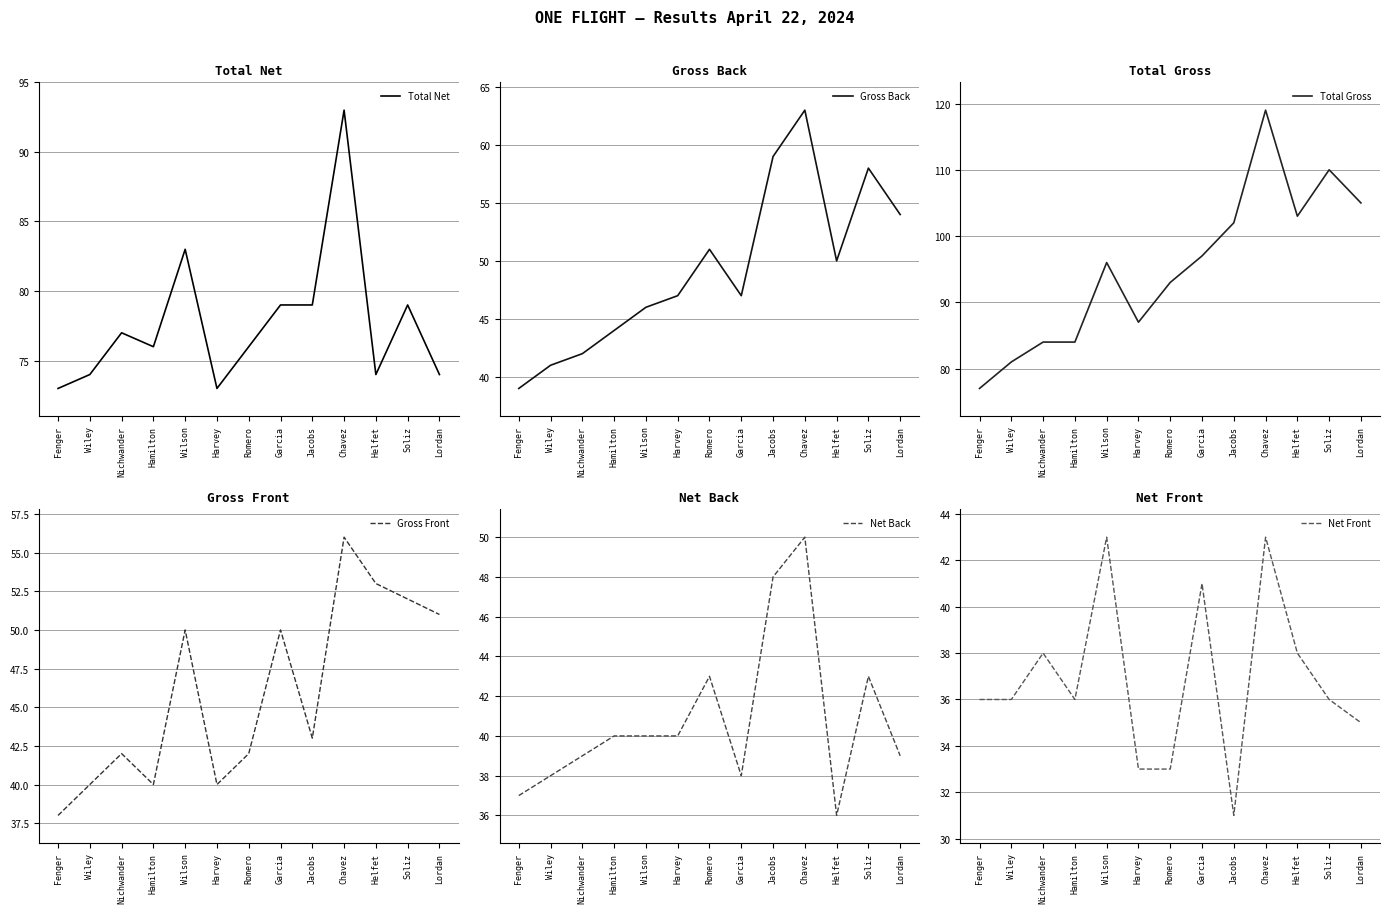

At which category does Net Front reach its first local peak?

Nichwander